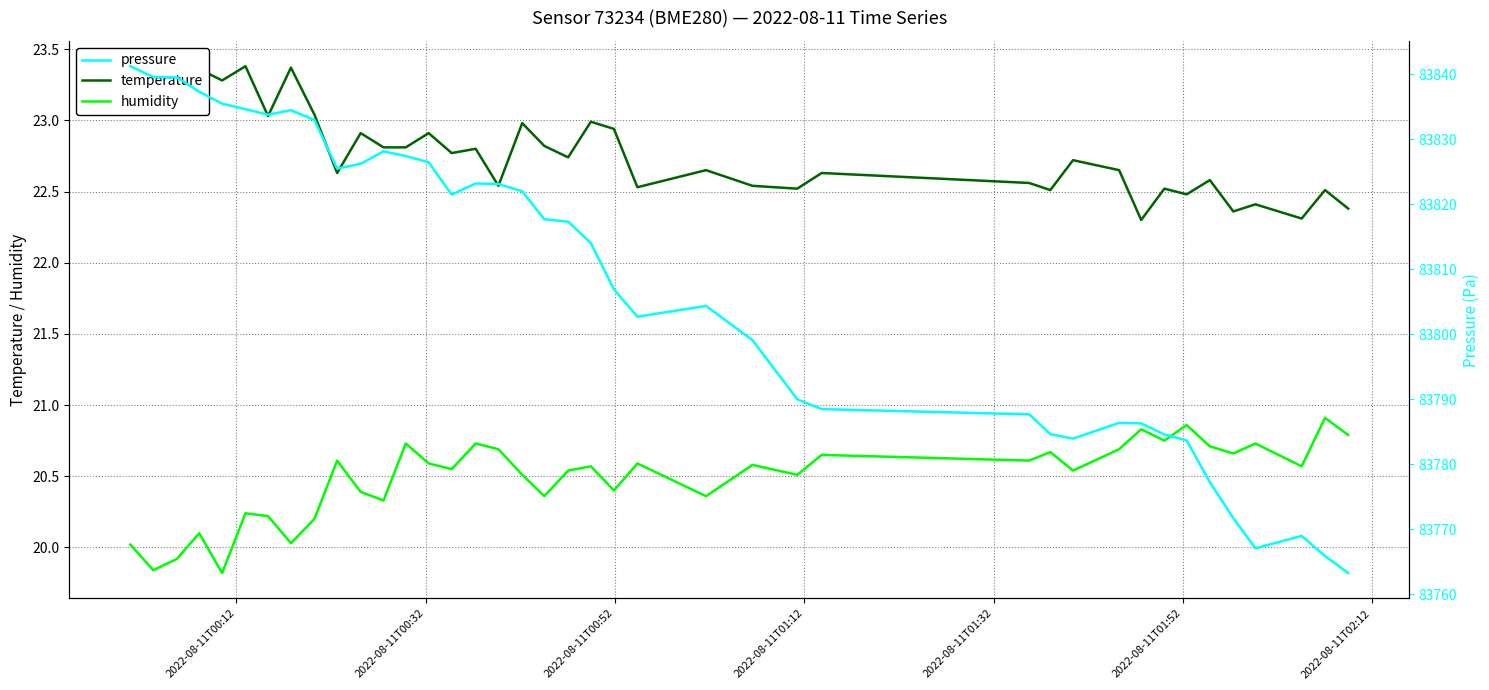

True or false: humidity and pressure intersect in this chart.

False